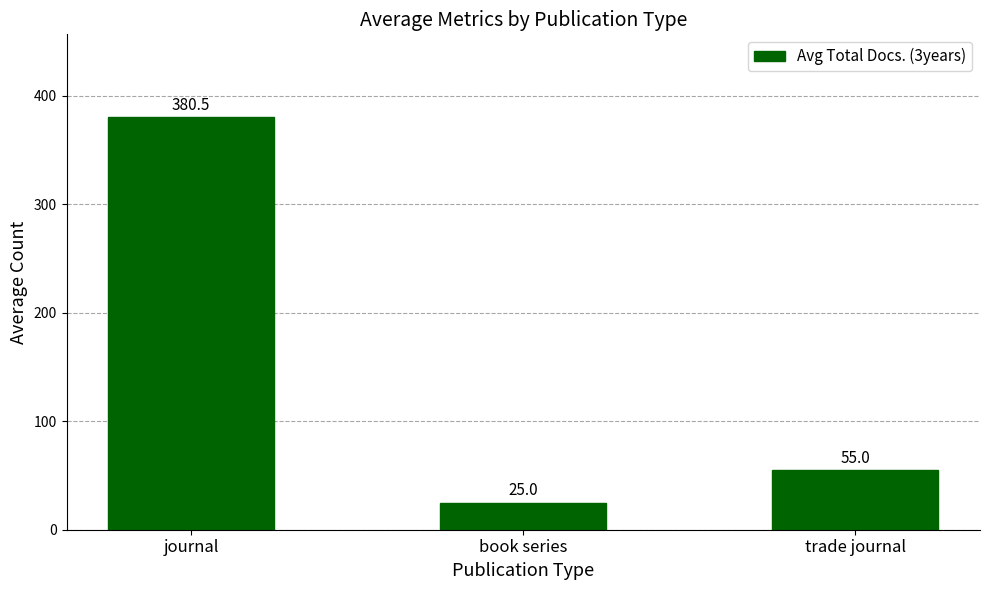

What is the maximum value shown in the chart?

380.5